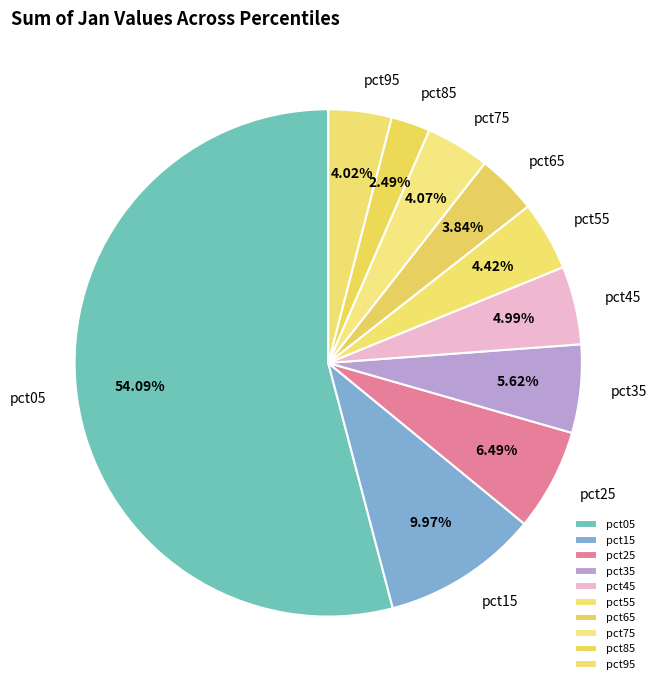

Between pct45 and pct55, which is larger?

pct45